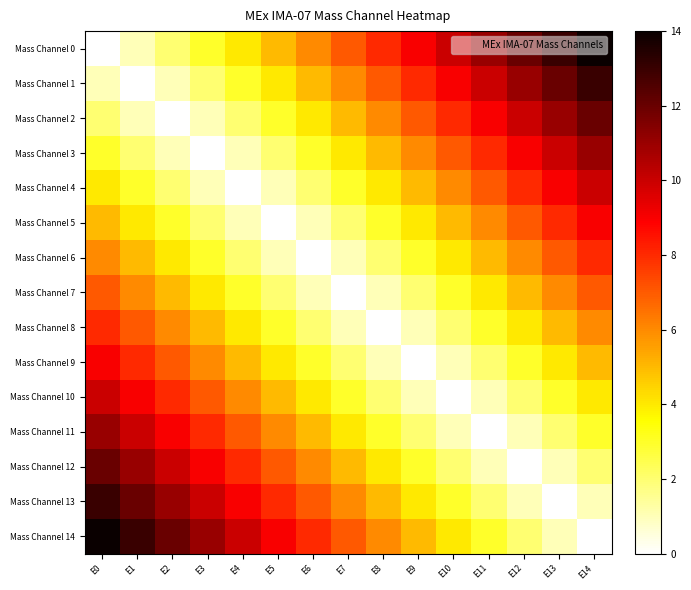

Reading right to left, what are all the values shown in this chart?

Mass Channel 0: E14=14	E13=13	E12=12	E11=11	E10=10	E9=9	E8=8	E7=7	E6=6	E5=5	E4=4	E3=3	E2=2	E1=1	E0=0
Mass Channel 1: E14=13	E13=12	E12=11	E11=10	E10=9	E9=8	E8=7	E7=6	E6=5	E5=4	E4=3	E3=2	E2=1	E1=0	E0=1
Mass Channel 2: E14=12	E13=11	E12=10	E11=9	E10=8	E9=7	E8=6	E7=5	E6=4	E5=3	E4=2	E3=1	E2=0	E1=1	E0=2
Mass Channel 3: E14=11	E13=10	E12=9	E11=8	E10=7	E9=6	E8=5	E7=4	E6=3	E5=2	E4=1	E3=0	E2=1	E1=2	E0=3
Mass Channel 4: E14=10	E13=9	E12=8	E11=7	E10=6	E9=5	E8=4	E7=3	E6=2	E5=1	E4=0	E3=1	E2=2	E1=3	E0=4
Mass Channel 5: E14=9	E13=8	E12=7	E11=6	E10=5	E9=4	E8=3	E7=2	E6=1	E5=0	E4=1	E3=2	E2=3	E1=4	E0=5
Mass Channel 6: E14=8	E13=7	E12=6	E11=5	E10=4	E9=3	E8=2	E7=1	E6=0	E5=1	E4=2	E3=3	E2=4	E1=5	E0=6
Mass Channel 7: E14=7	E13=6	E12=5	E11=4	E10=3	E9=2	E8=1	E7=0	E6=1	E5=2	E4=3	E3=4	E2=5	E1=6	E0=7
Mass Channel 8: E14=6	E13=5	E12=4	E11=3	E10=2	E9=1	E8=0	E7=1	E6=2	E5=3	E4=4	E3=5	E2=6	E1=7	E0=8
Mass Channel 9: E14=5	E13=4	E12=3	E11=2	E10=1	E9=0	E8=1	E7=2	E6=3	E5=4	E4=5	E3=6	E2=7	E1=8	E0=9
Mass Channel 10: E14=4	E13=3	E12=2	E11=1	E10=0	E9=1	E8=2	E7=3	E6=4	E5=5	E4=6	E3=7	E2=8	E1=9	E0=10
Mass Channel 11: E14=3	E13=2	E12=1	E11=0	E10=1	E9=2	E8=3	E7=4	E6=5	E5=6	E4=7	E3=8	E2=9	E1=10	E0=11
Mass Channel 12: E14=2	E13=1	E12=0	E11=1	E10=2	E9=3	E8=4	E7=5	E6=6	E5=7	E4=8	E3=9	E2=10	E1=11	E0=12
Mass Channel 13: E14=1	E13=0	E12=1	E11=2	E10=3	E9=4	E8=5	E7=6	E6=7	E5=8	E4=9	E3=10	E2=11	E1=12	E0=13
Mass Channel 14: E14=0	E13=1	E12=2	E11=3	E10=4	E9=5	E8=6	E7=7	E6=8	E5=9	E4=10	E3=11	E2=12	E1=13	E0=14